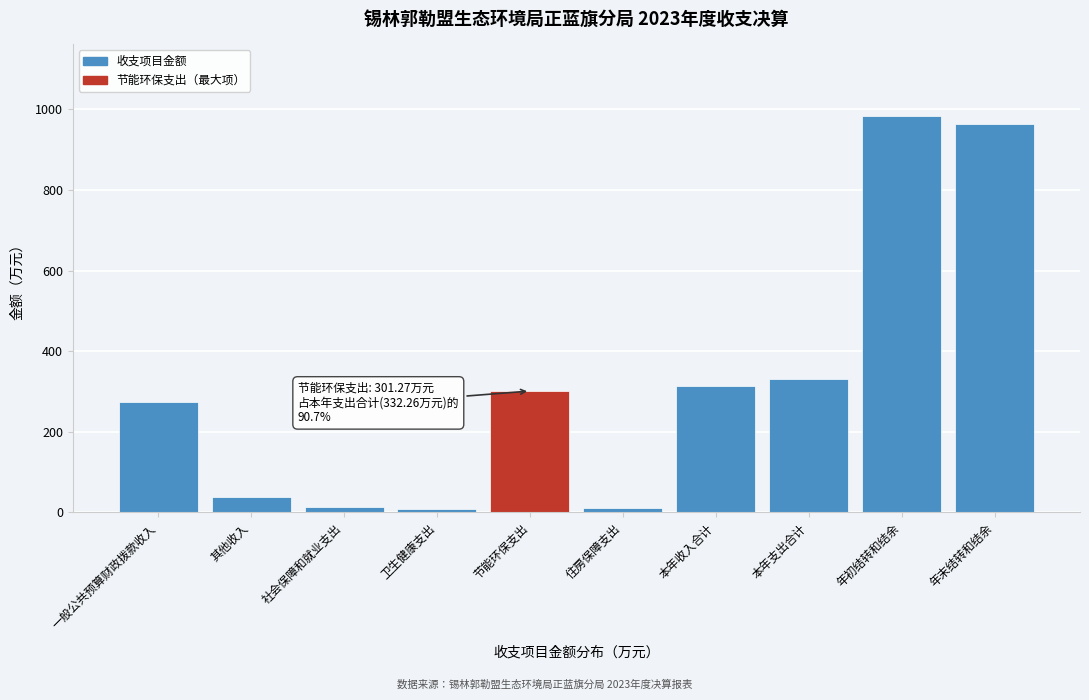

What is the greatest value displayed?

984.0